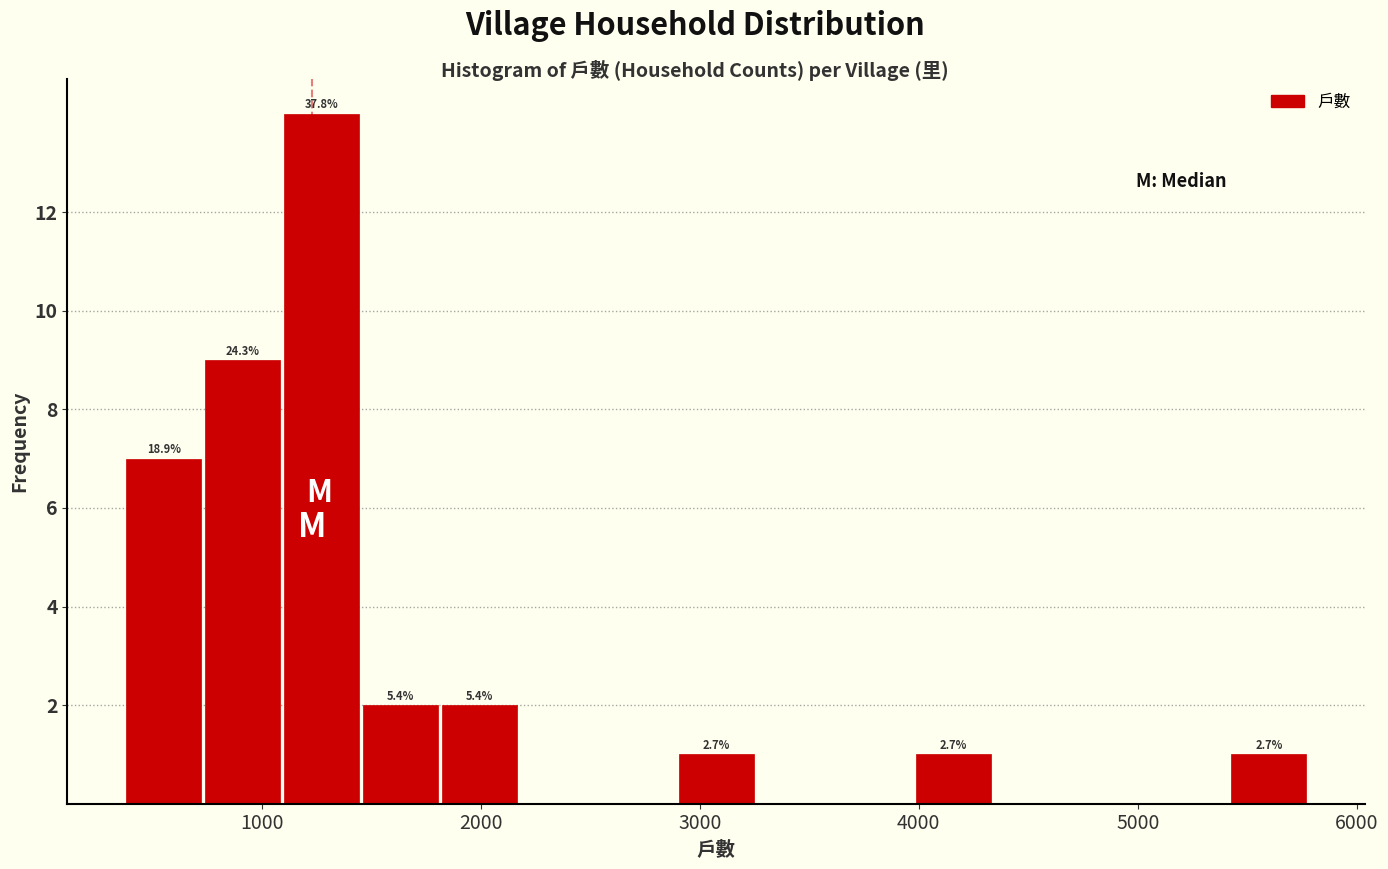

Around what value on the x-axis is the tallest bar? Give the approximate position of its centre, as read against the axis.

1300